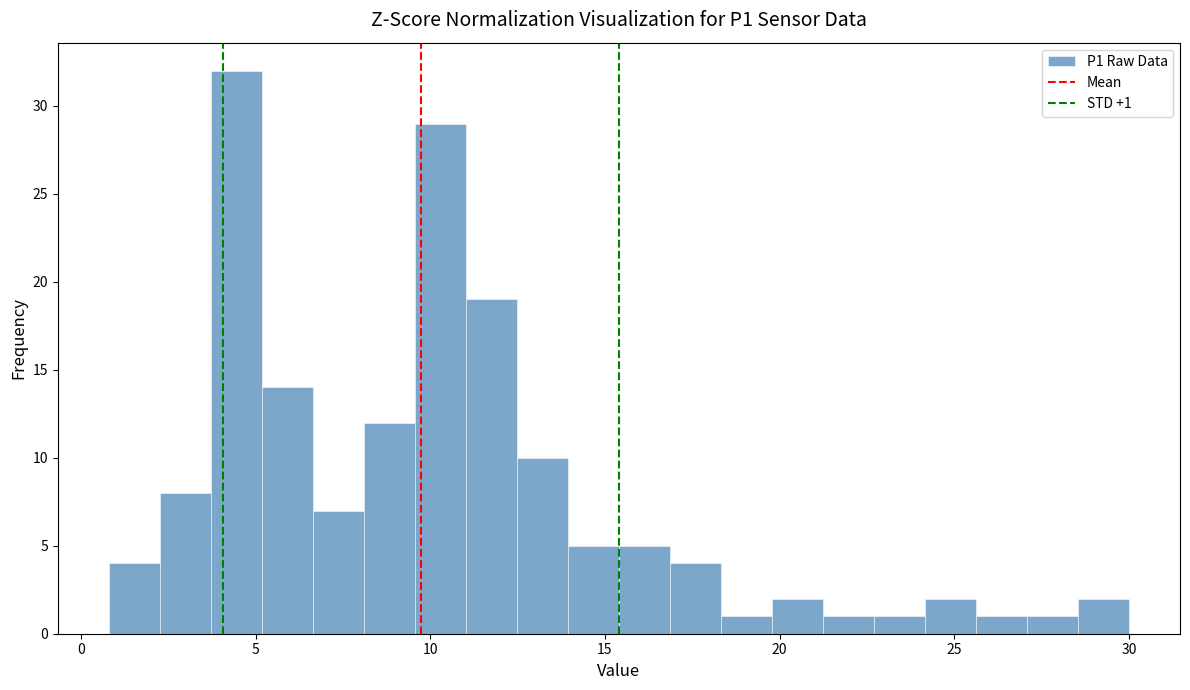

Read against the x-axis, roughly where is the centre of the tallest bar?

4.5